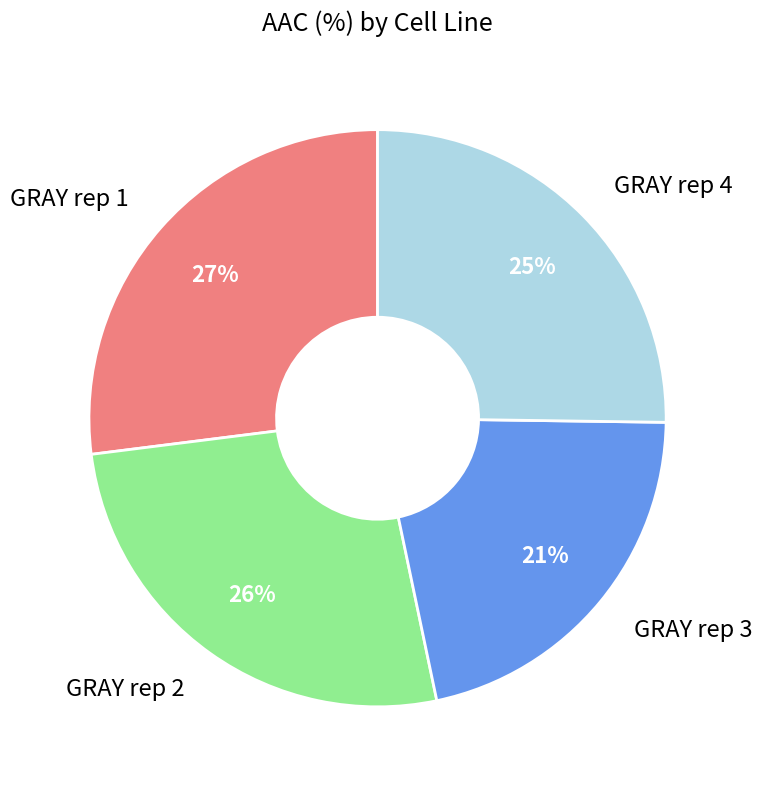

To the nearest percent, what is the difference between the GRAY rep 1 and GRAY rep 4 slice percentages?

2%